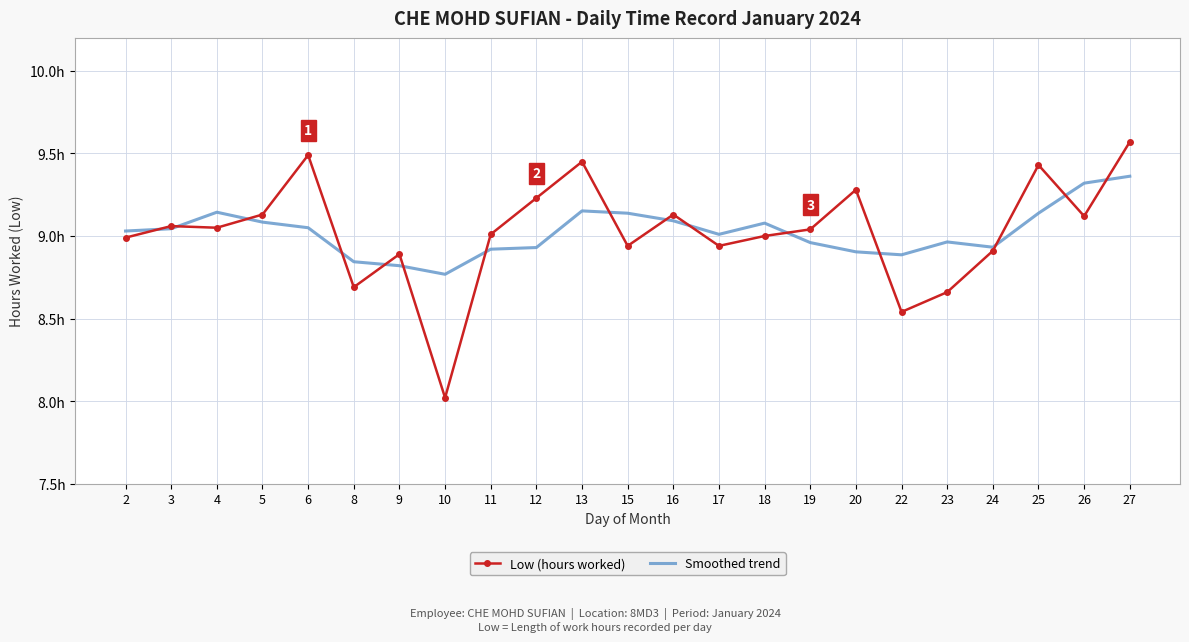

Which series has the largest total across all categories?

Low (hours worked)